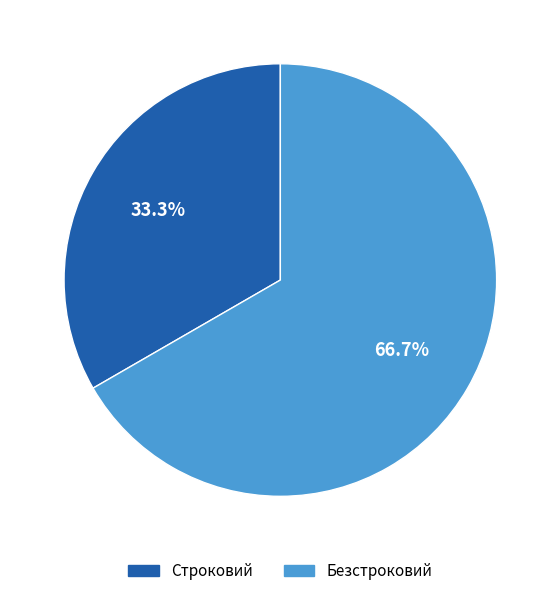

To the nearest percent, what is the difference between the Безстроковий and Строковий slice percentages?

33%